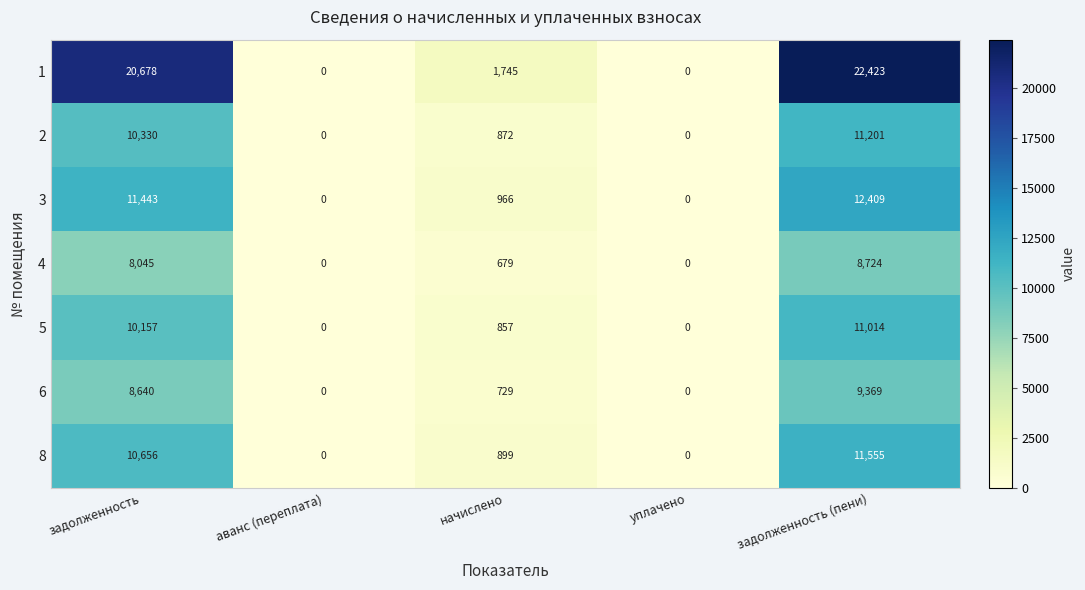

List the series in order of their peak value, highest first.

1, 3, 8, 2, 5, 6, 4